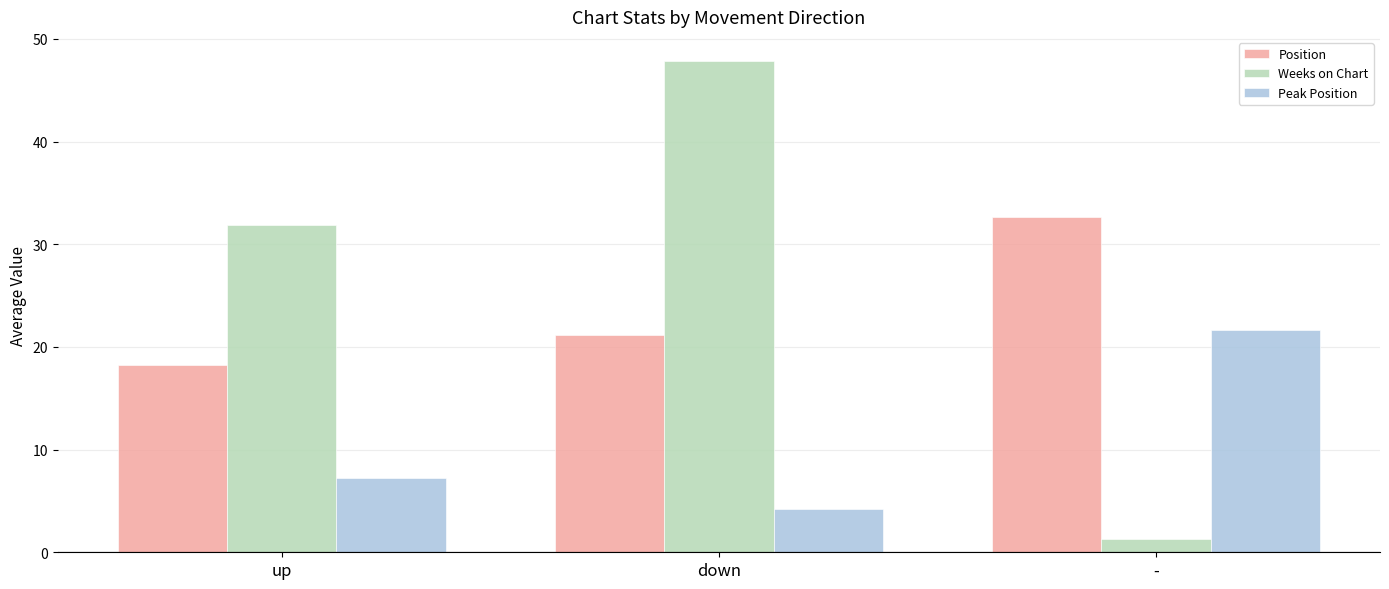

What are all the series names shown in the legend?

Position, Weeks on Chart, Peak Position